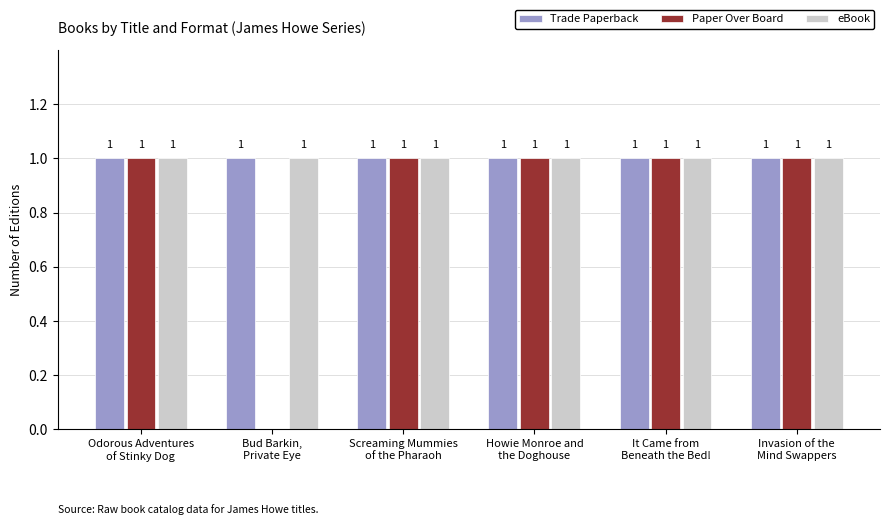

What is the sum of all Paper Over Board values?

5